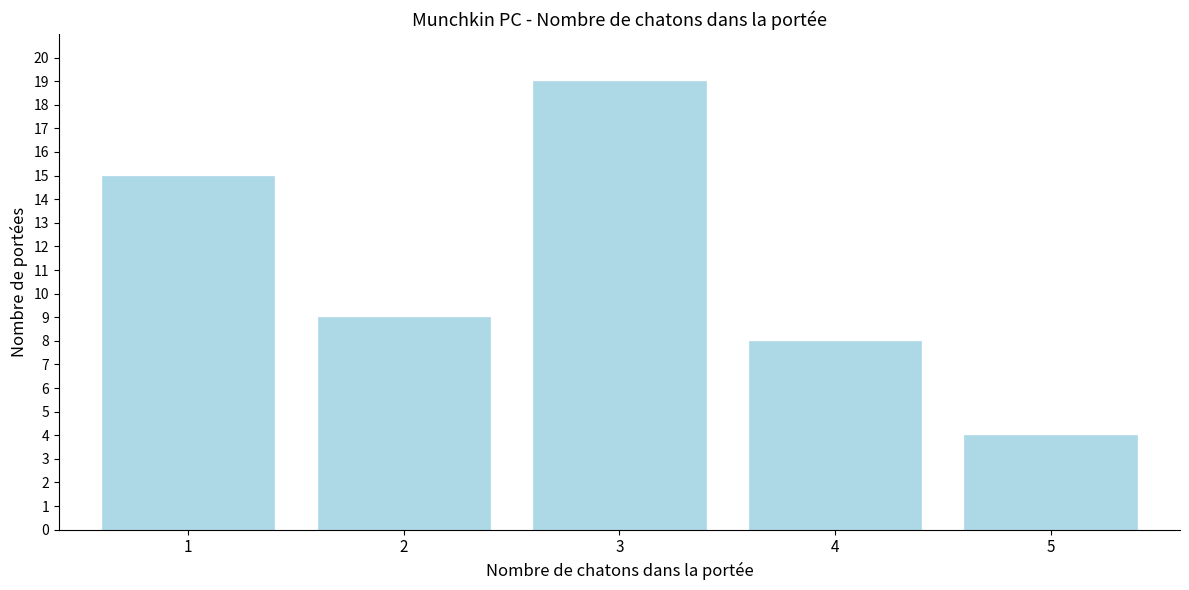

Reading right to left, what are all the values shown in this chart?

5=4	4=8	3=19	2=9	1=15